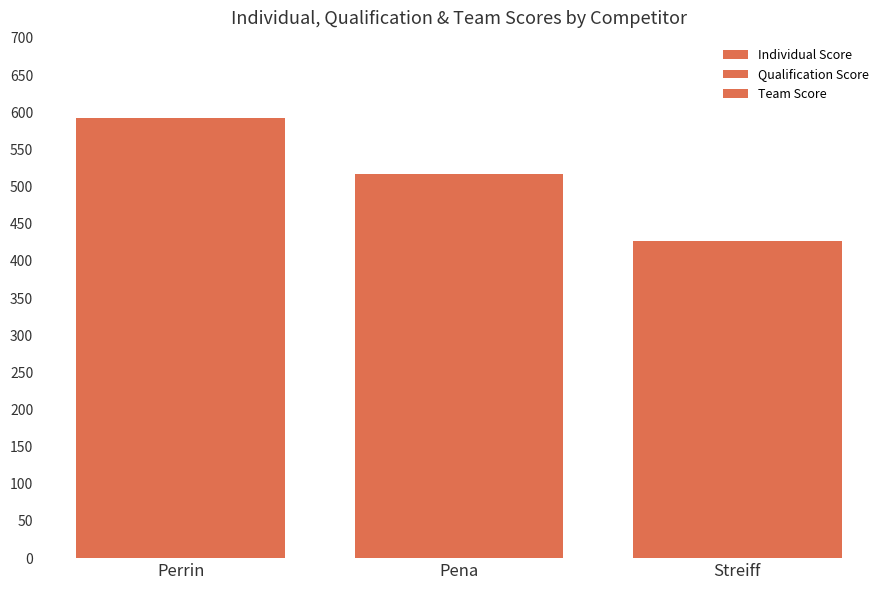

Reading left to right, extract all data points from this chart.

Individual Score: 592	517	427
Qualification Score: 592	517	427
Team Score: 592	517	427